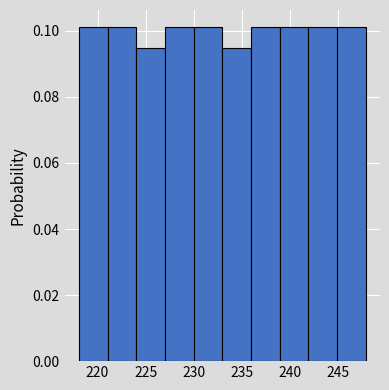

Reading left to right, transcribe this chart: for each bar, give the range it covers on the x-axis and its height. Neither the bar edges nor the heights are printed on the chart, so give them approximately, as read against the axes.

218 to 221: 0.102
221 to 224: 0.102
224 to 227: 0.094
227 to 230: 0.102
230 to 233: 0.102
233 to 236: 0.094
236 to 239: 0.102
239 to 242: 0.102
242 to 245: 0.102
245 to 248: 0.102